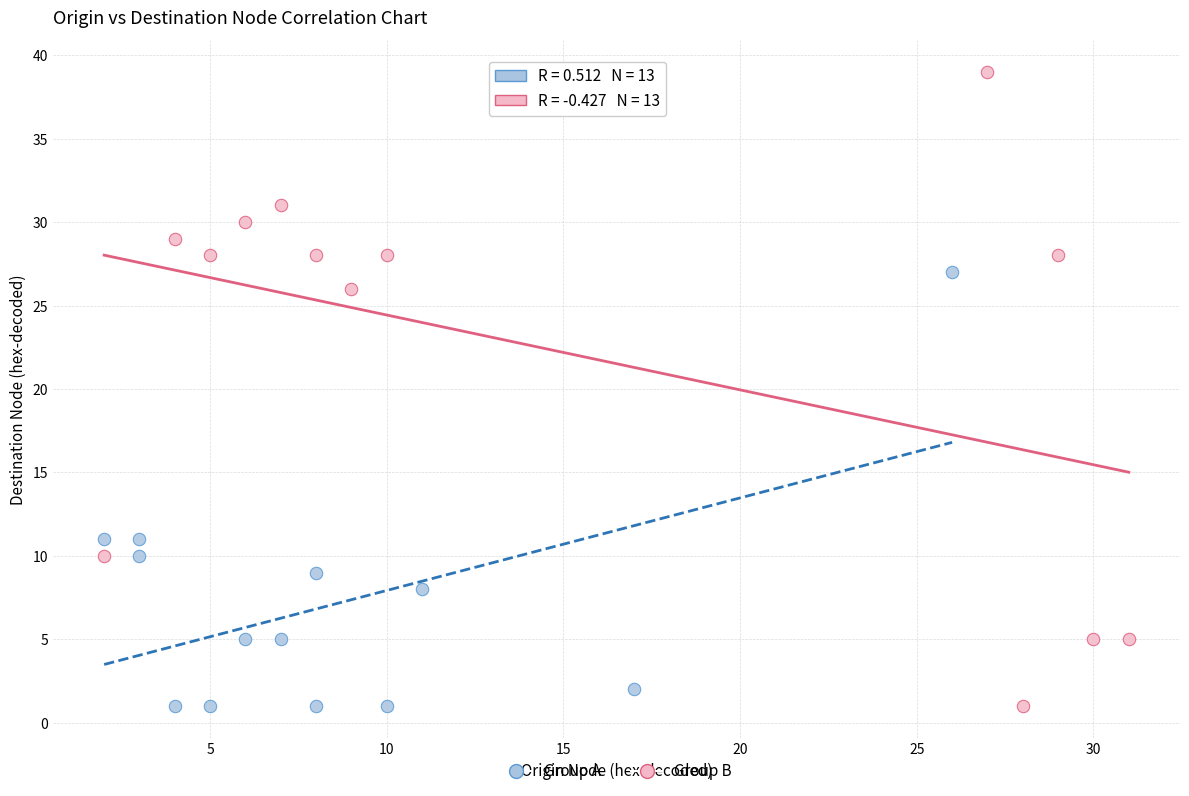

Which series contains the highest Y value?

Group B